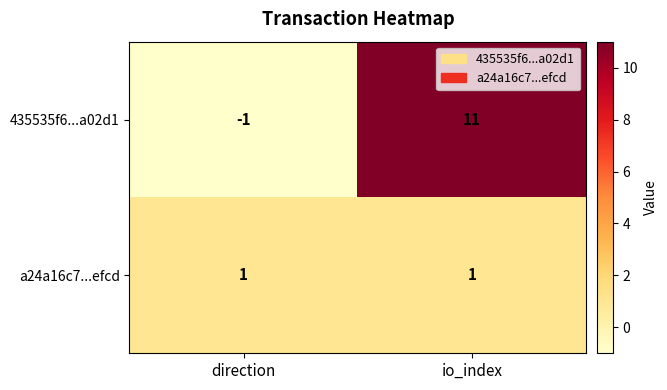

At which label does 435535f6...a02d1 reach its peak?

io_index